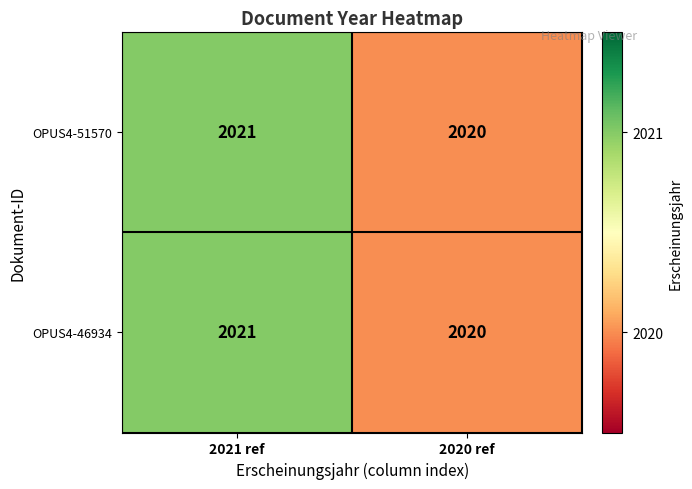

What is the sum of the OPUS4-46934 values at 2021 ref and 2020 ref?

4041